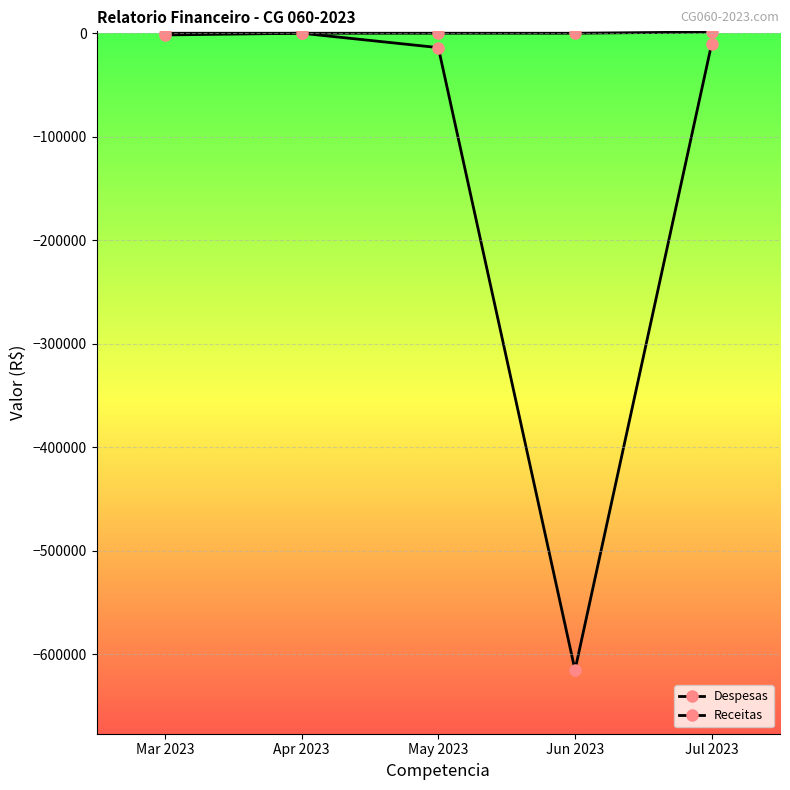

How many values in the Despesas series exceed -10197?

2